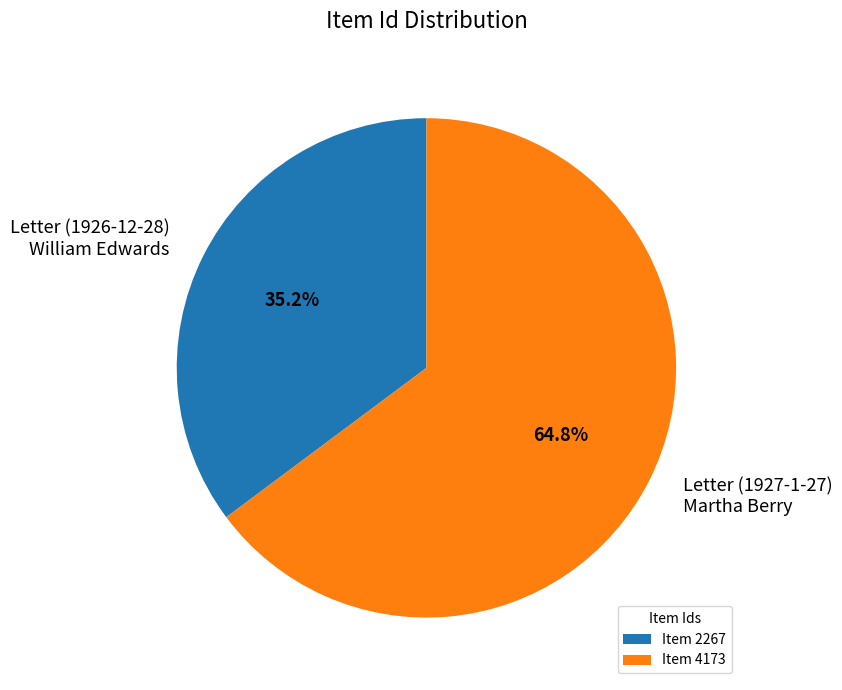

Between Letter (1927-1-27) Martha Berry and Letter (1926-12-28) William Edwards, which is larger?

Letter (1927-1-27) Martha Berry